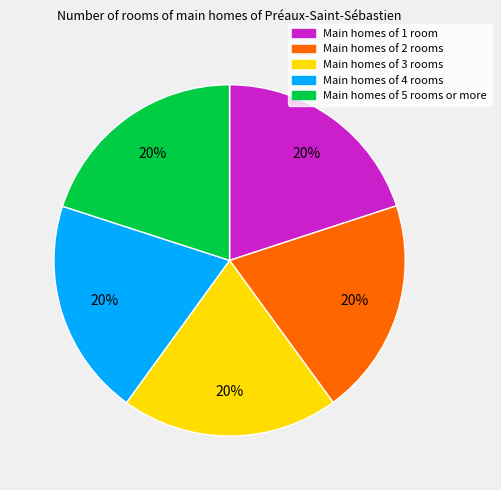

Is there any slice that represents more than half of the pie?

No